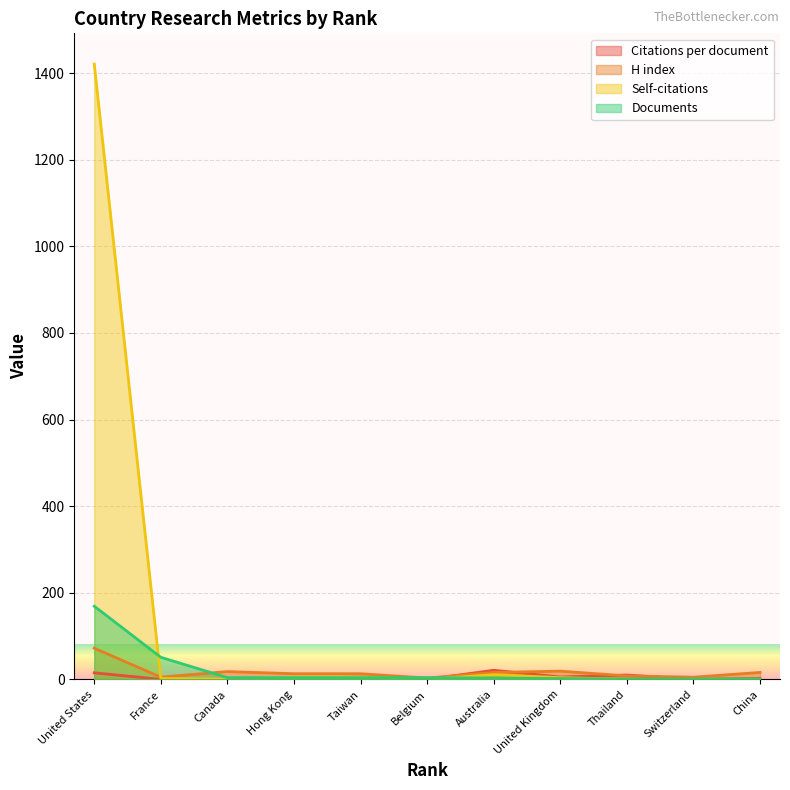

Read the Documents value at Thailand.

1.0